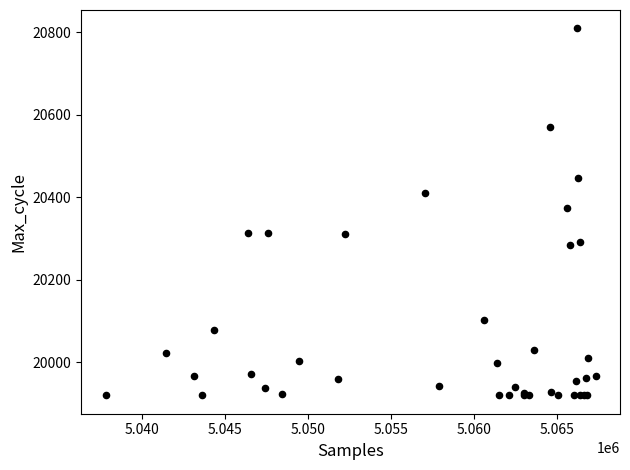

What Y value in the scatter plot is closest to 20365?

20375